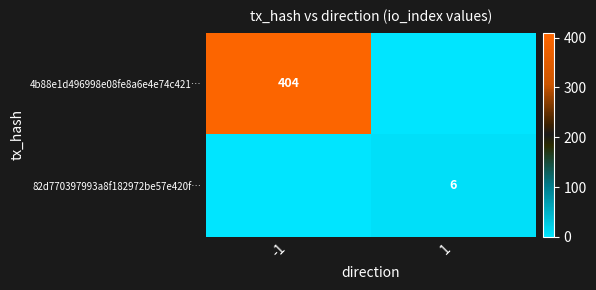

Is it true that 4b88e1d496998e08fe8a6e4e74c421… equals 404 at -1?

True